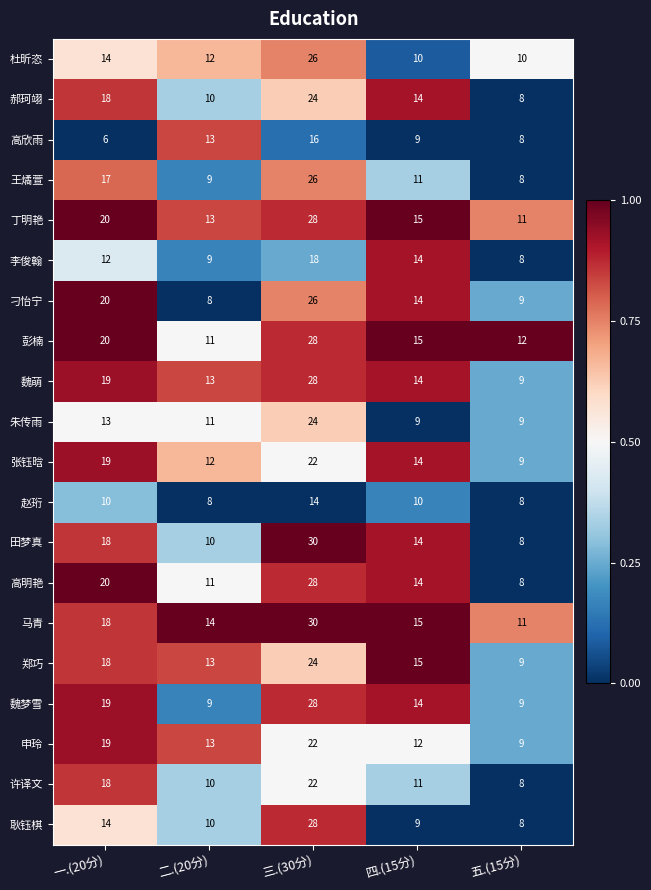

What is the sum of all 田梦真 values?

80